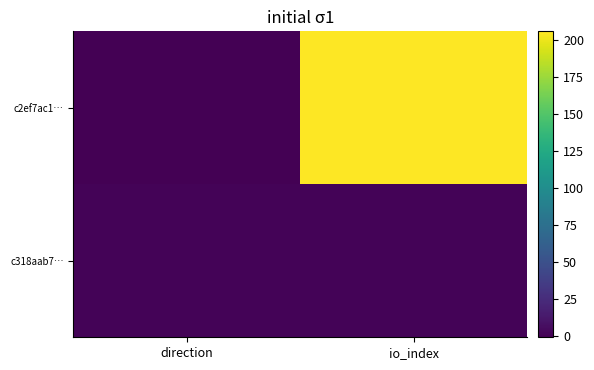

Reading left to right, transcribe all the data shown in this chart.

c2ef7ac1…: direction=-1	io_index=206
c318aab7…: direction=1	io_index=1